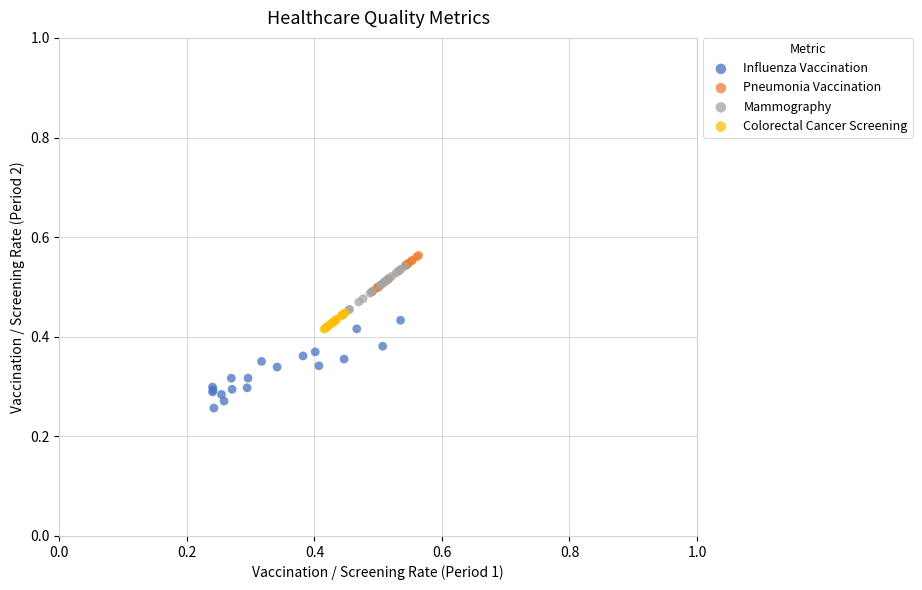

Which series has the largest Y range (max minus min)?

Influenza Vaccination